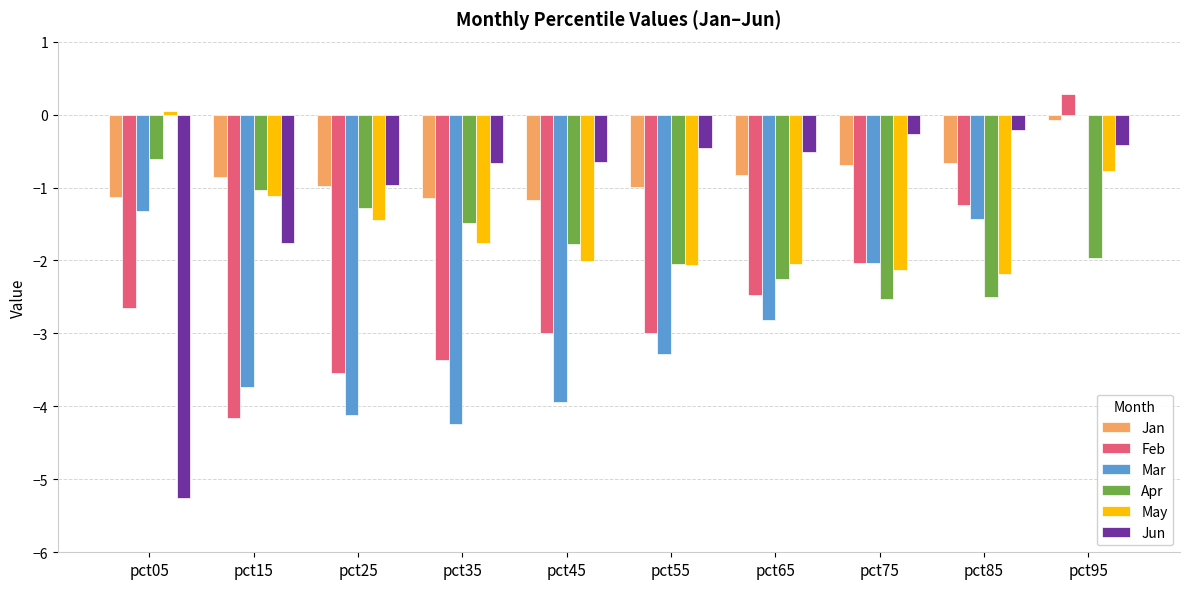

Which category has the highest value in the May series?

pct05